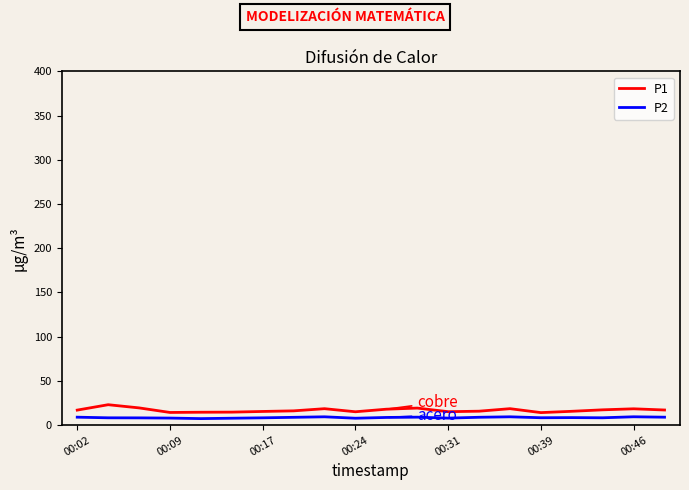

What is the minimum value for P1?

14.2